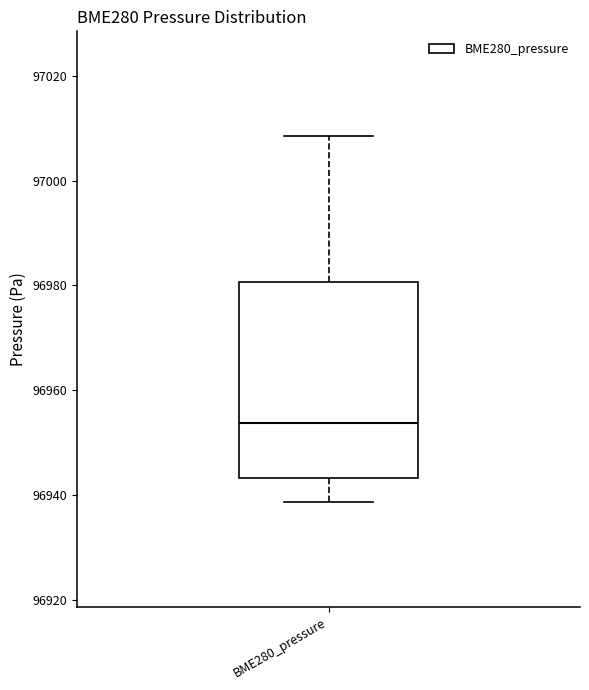

Read this box plot against the y-axis: the position of the median line, the range covered by the box, and the ends of both whiskers. The values are not printed on the chart, so give them approximately, as read against the axis.

median 96954, box 96944 to 96980, whiskers 96938 to 97008